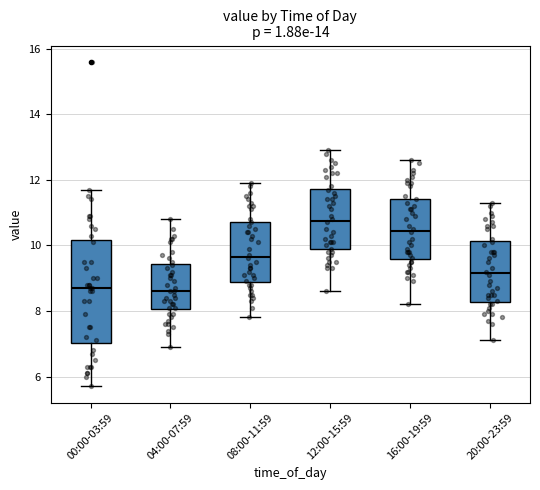

Where does the upper whisker of the box for 08:00-11:59 end on the y-axis? The values are not printed on the chart, so give them approximately, as read against the axis.

12.0